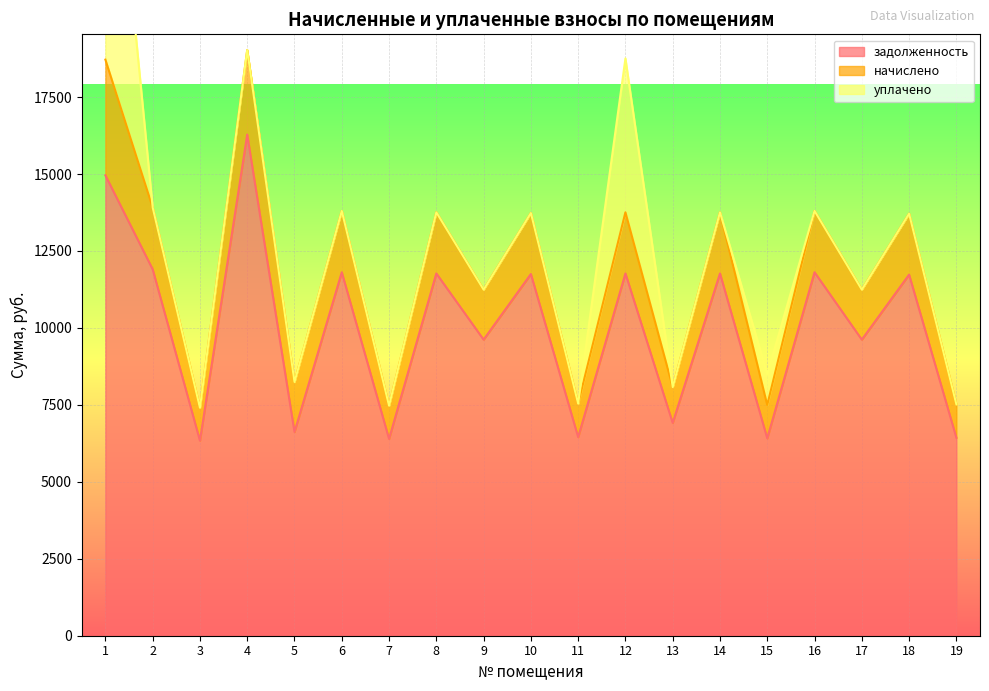

Read the задолженность value at 3.

6336.0